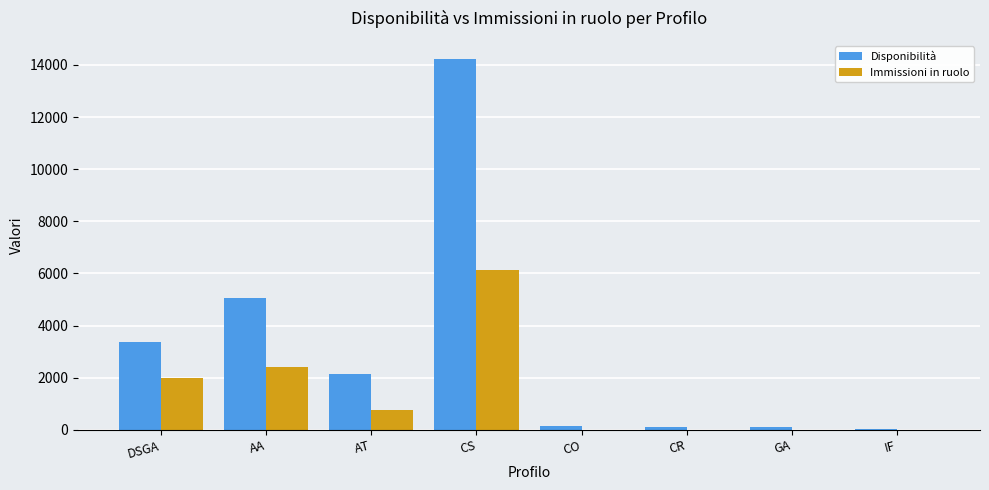

Is it true that Immissioni in ruolo equals 2759 at DSGA?

False